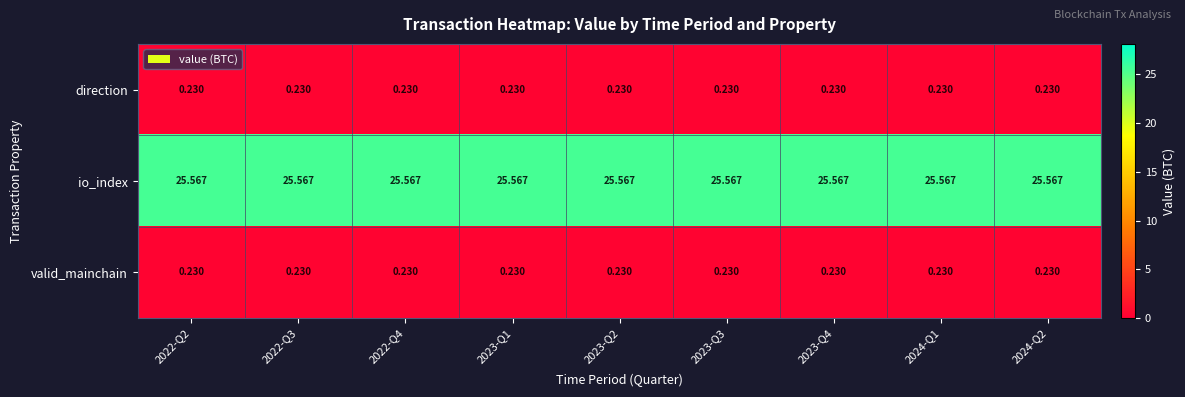

Is the value of valid_mainchain at 2022-Q2 greater than the value of io_index at 2022-Q3?

No